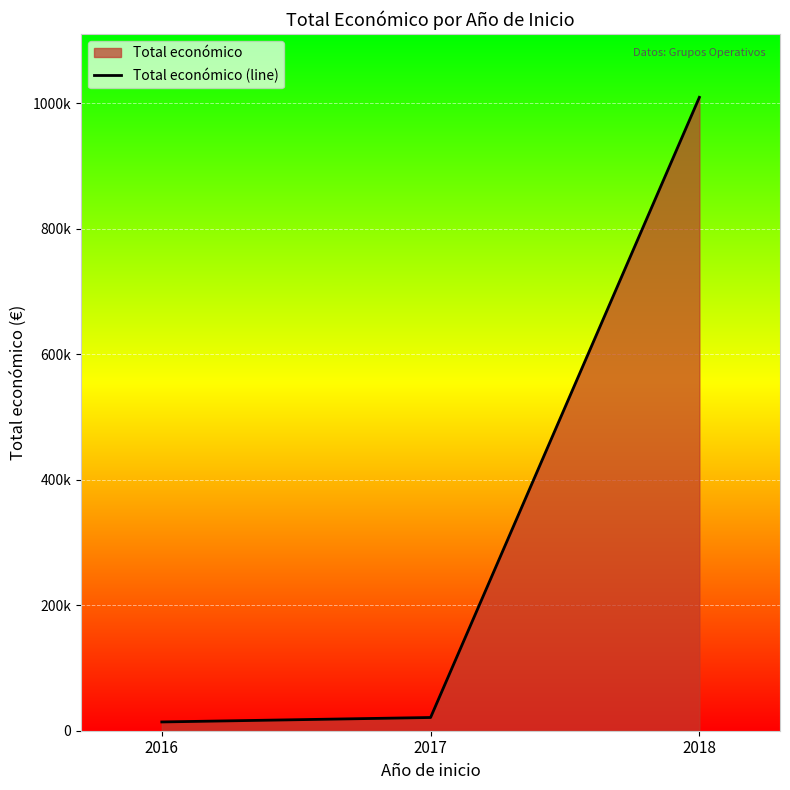

How many lines are shown in the chart?

1